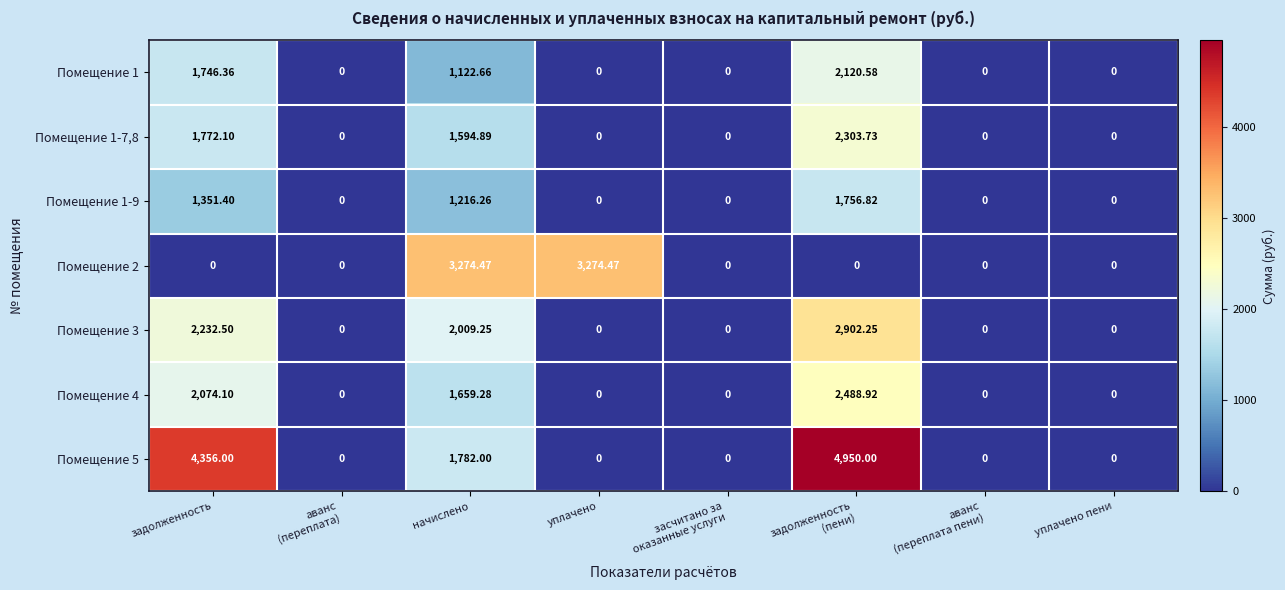

Where is Помещение 1-9 nearest to the value 878?

начислено